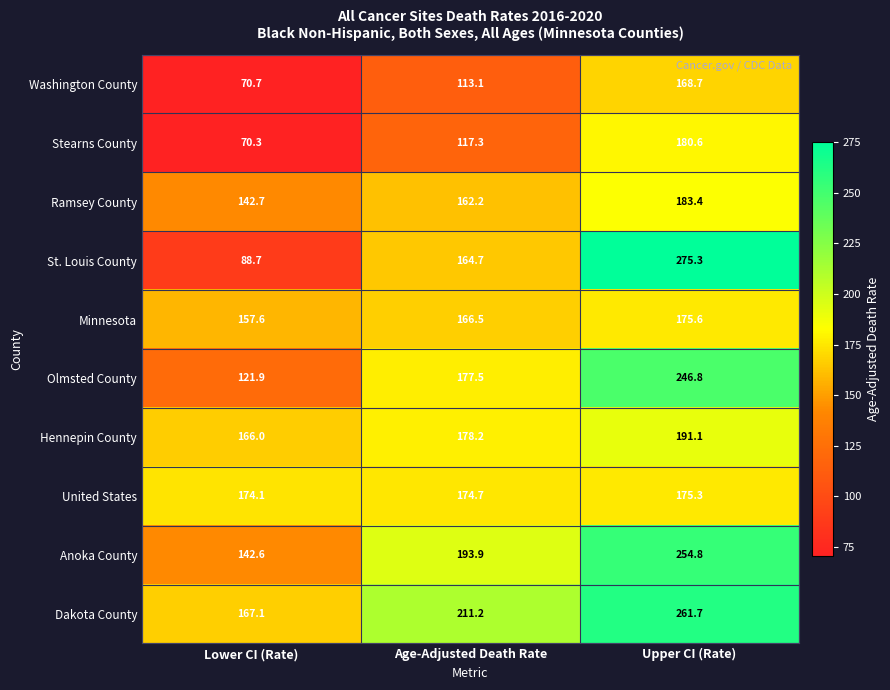

Is it true that Dakota County equals 368.4 at Upper CI (Rate)?

False